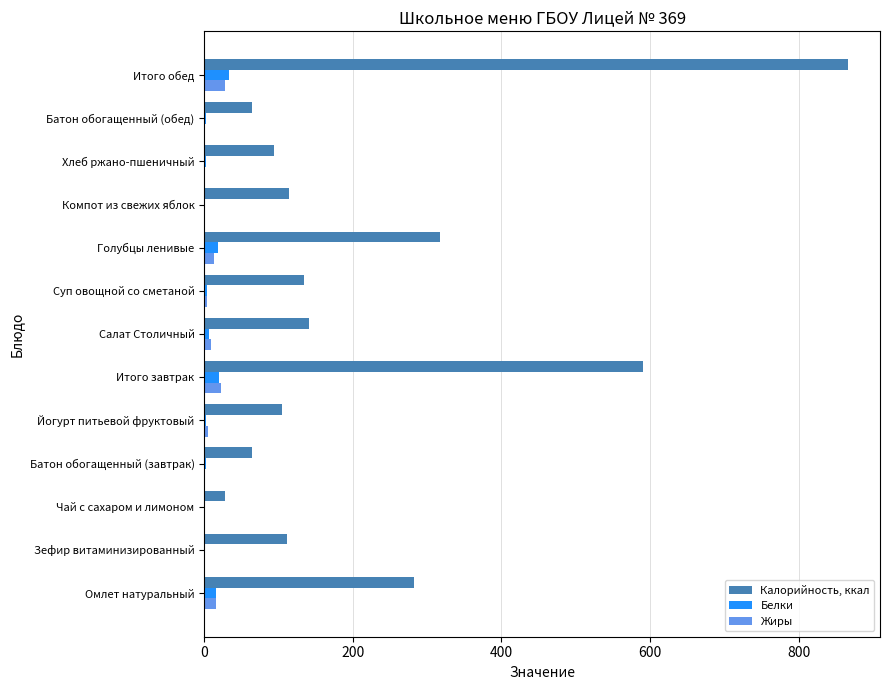

What are all the series names shown in the legend?

Калорийность, ккал, Белки, Жиры